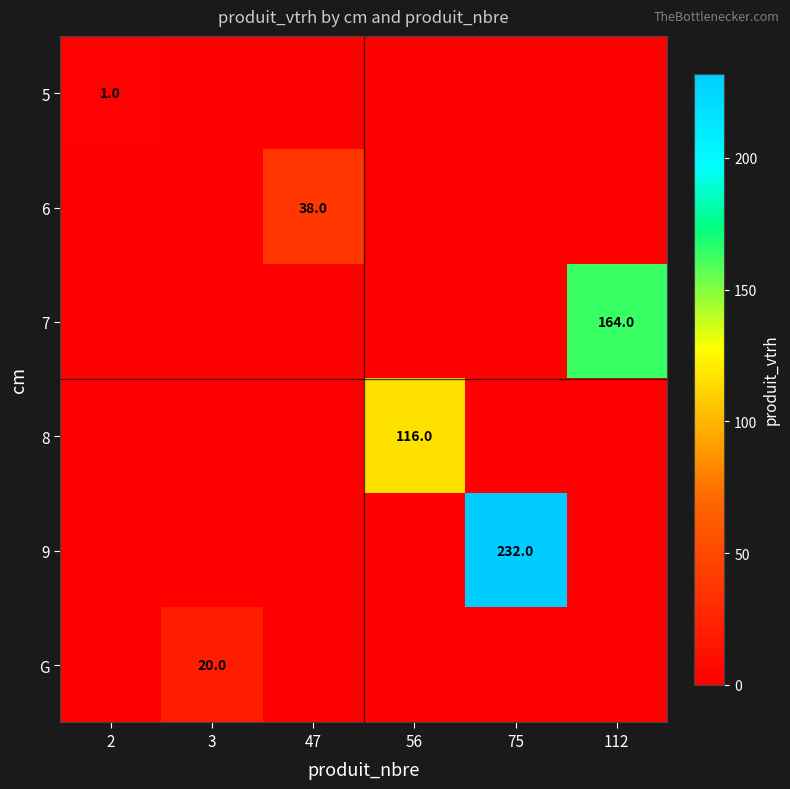

What is the maximum value for 5?

1